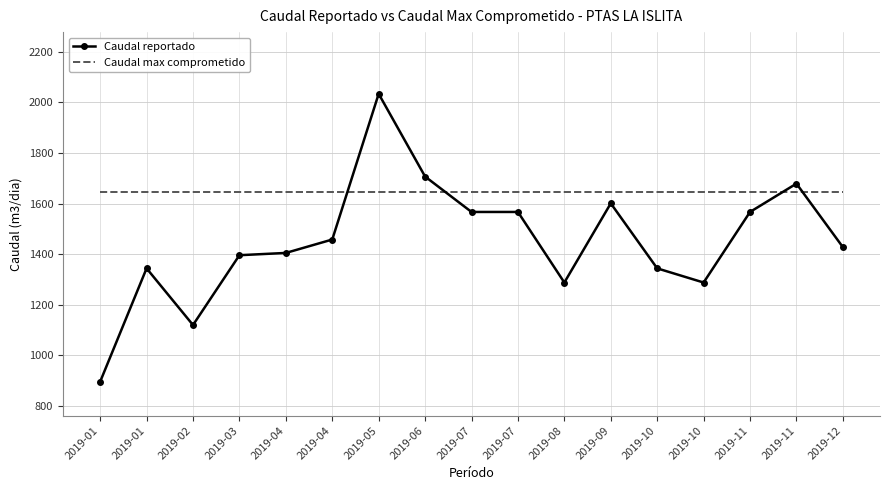

Count the number of categories in the chart.

17